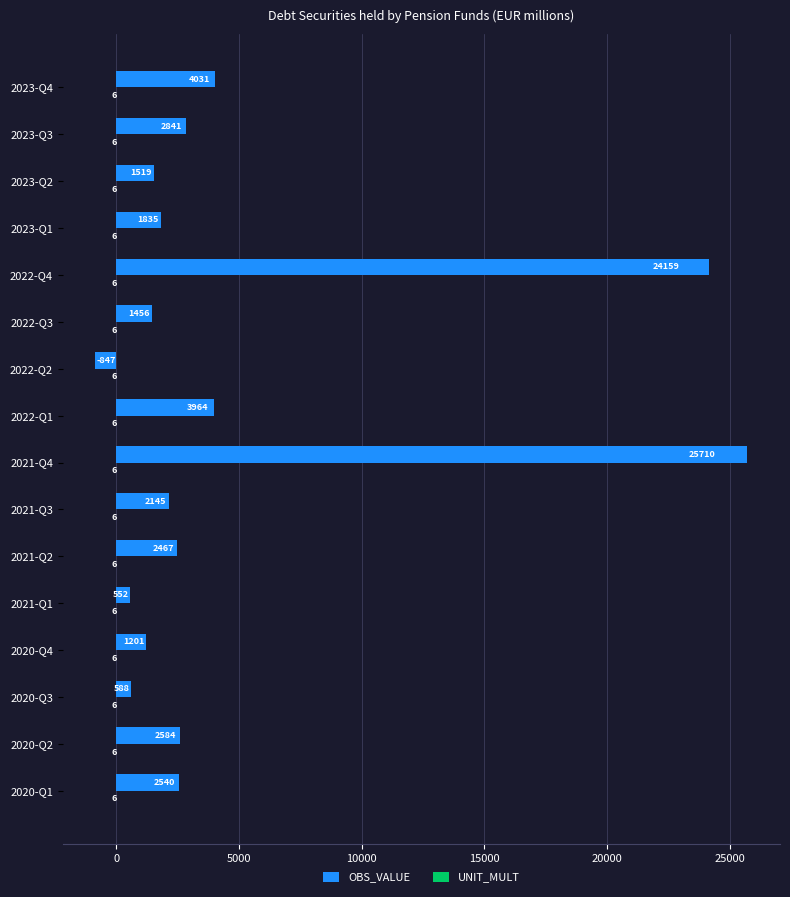

Where is OBS_VALUE nearest to the value 12431?

2023-Q4